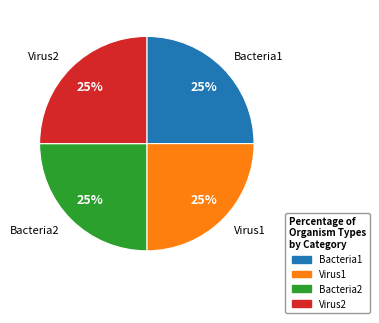

Is there a majority slice in this chart?

No